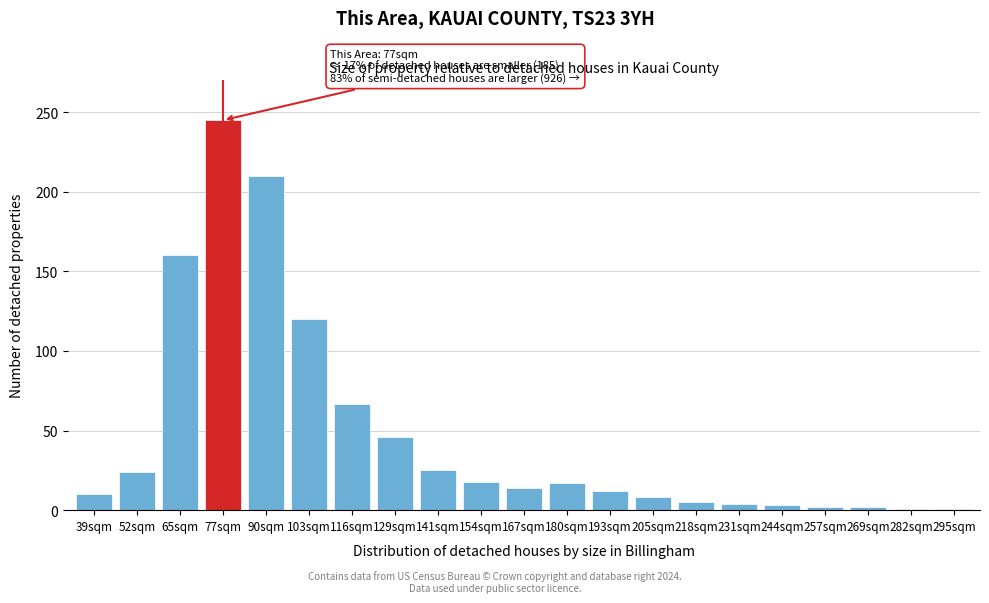

Which label corresponds to the largest value in the chart?

77sqm